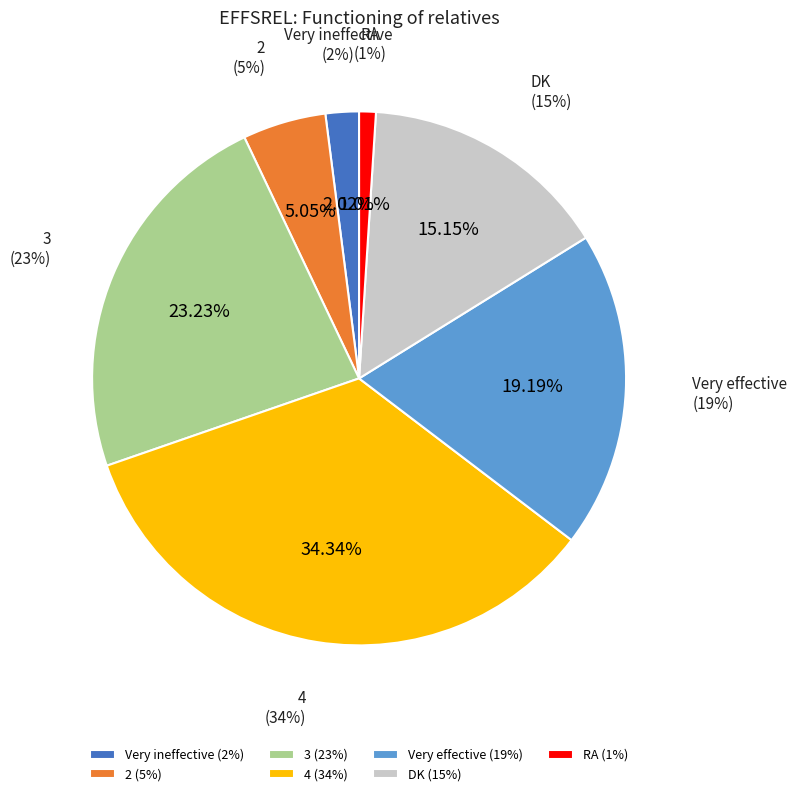

Which slice is the smallest?

RA